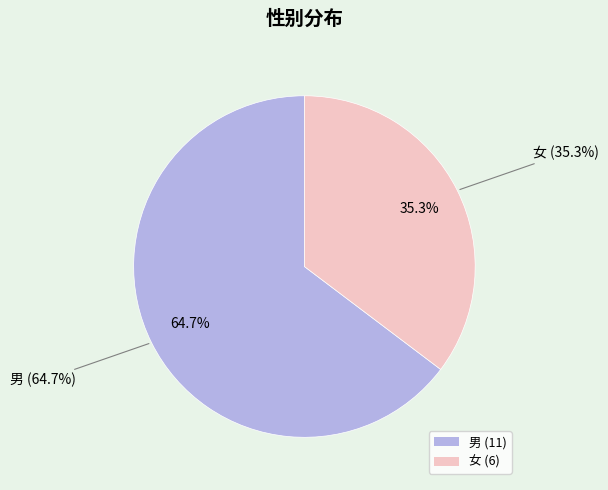

How many slices are in this pie chart?

2